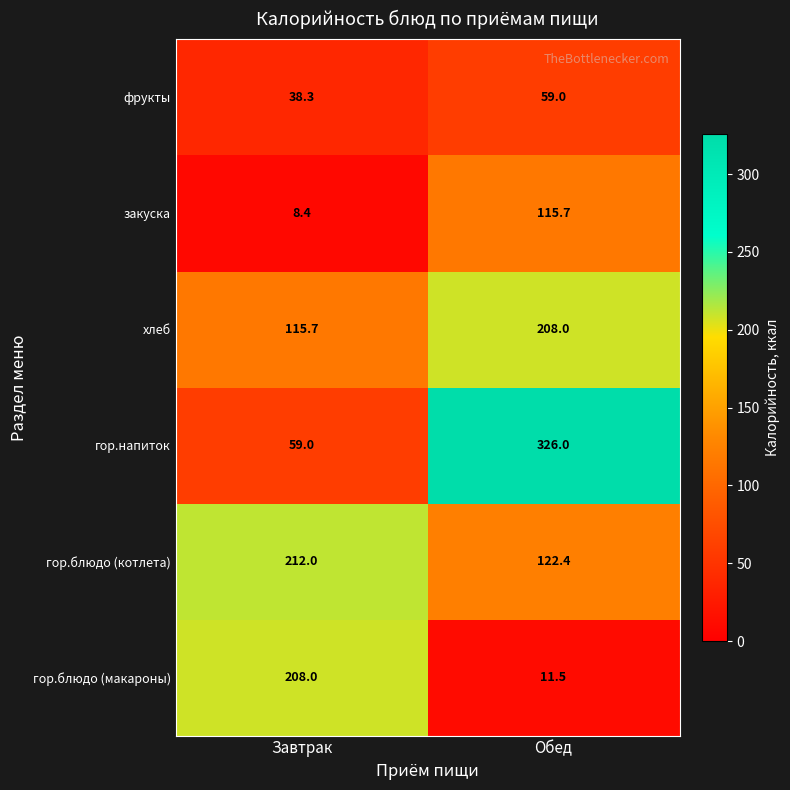

Reading right to left, transcribe all the data shown in this chart.

фрукты: Обед=59.0	Завтрак=38.3
закуска: Обед=115.7	Завтрак=8.4
хлеб: Обед=208.0	Завтрак=115.7
гор.напиток: Обед=326.0	Завтрак=59.0
гор.блюдо (котлета): Обед=122.4	Завтрак=212.0
гор.блюдо (макароны): Обед=11.5	Завтрак=208.0